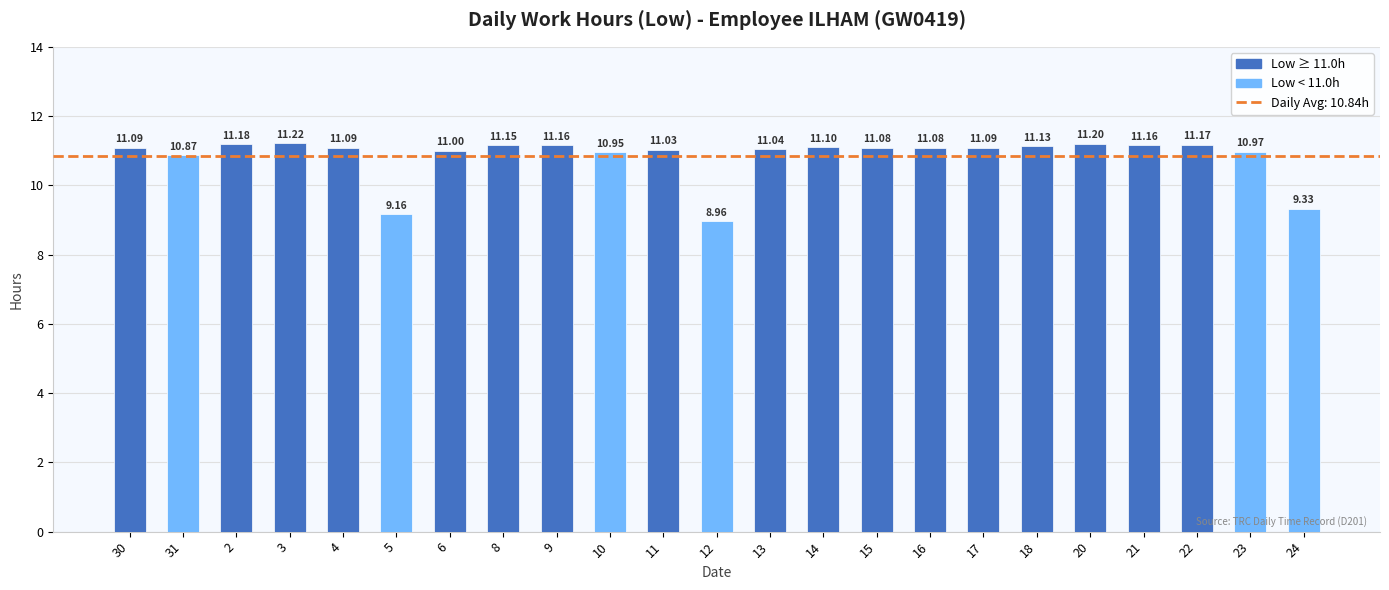

At which label does the data first exceed 11?

30